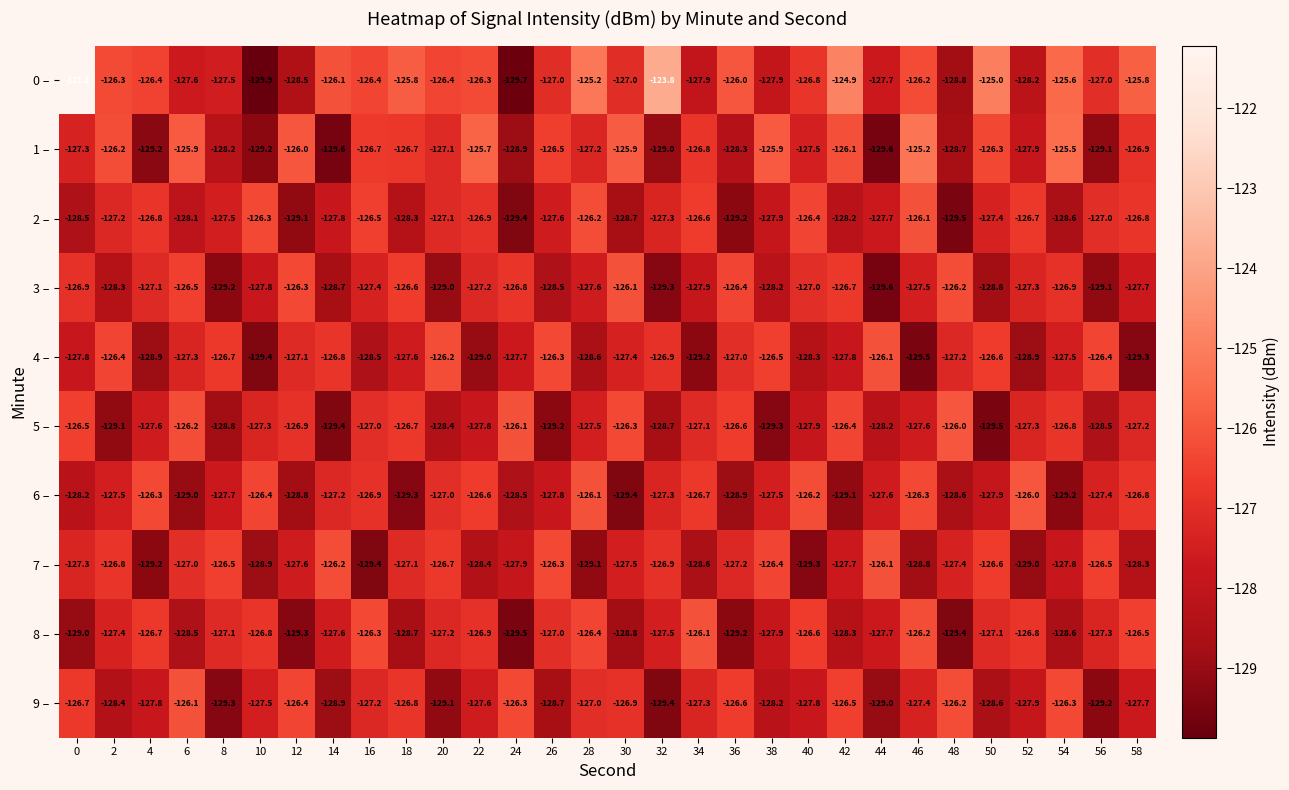

What is the difference between the highest and lowest values at 4?

2.9